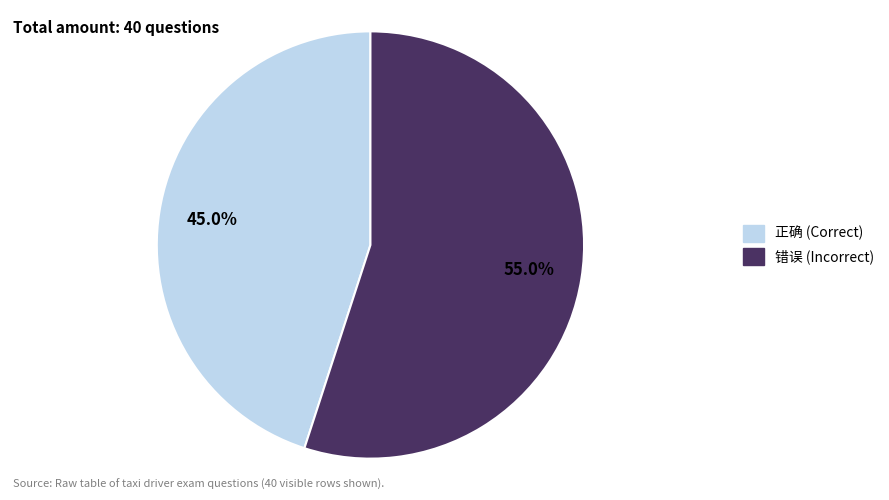

Rank the categories by value from lowest to highest.

正确, 错误